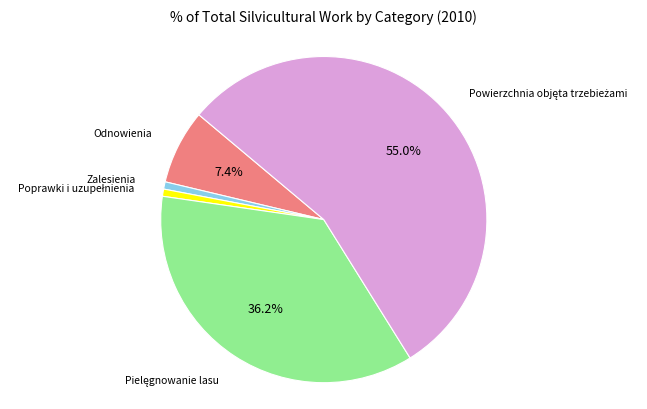

How many slices are in this pie chart?

5